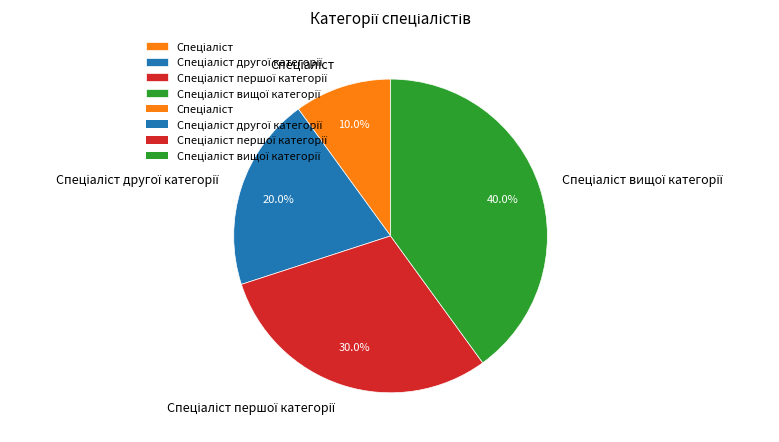

How many segments does this pie chart have?

4